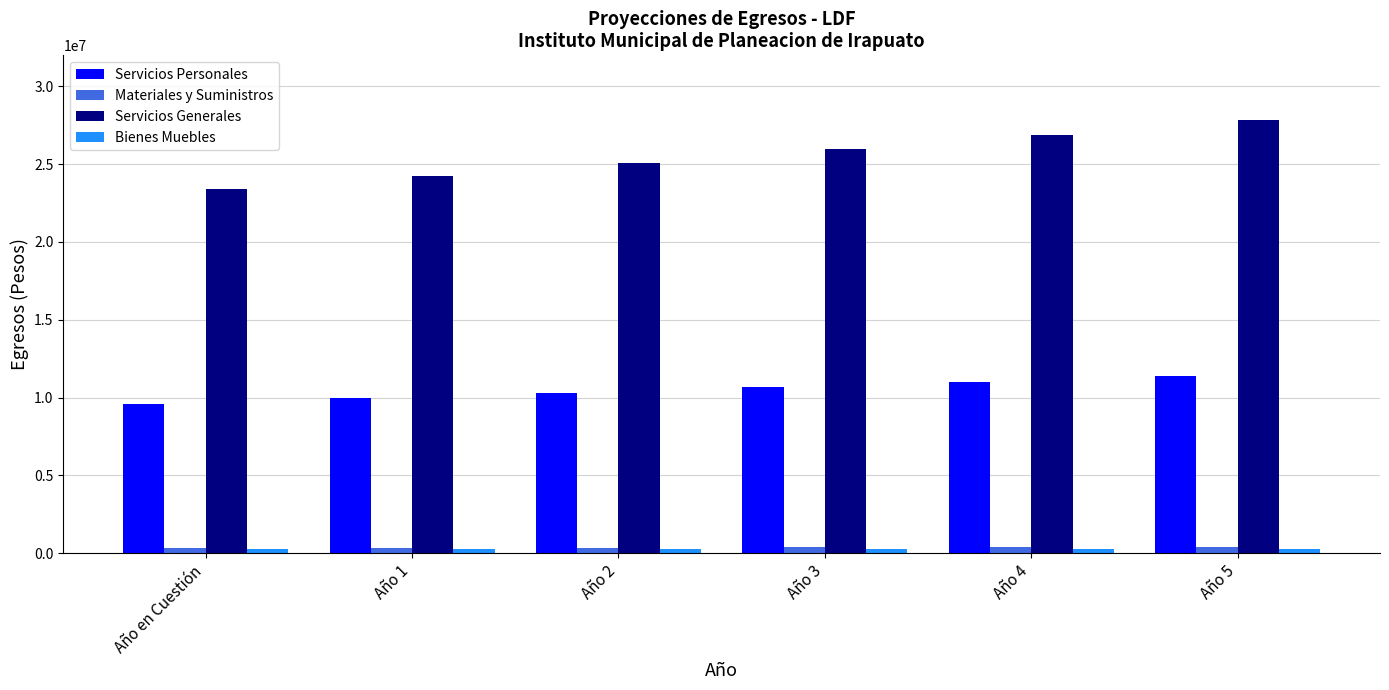

Which series has the largest range (max minus min)?

Servicios Generales